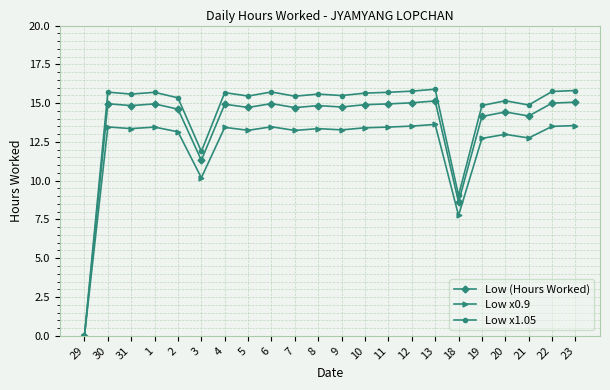

Which category has the lowest value in the Low x0.9 series?

29